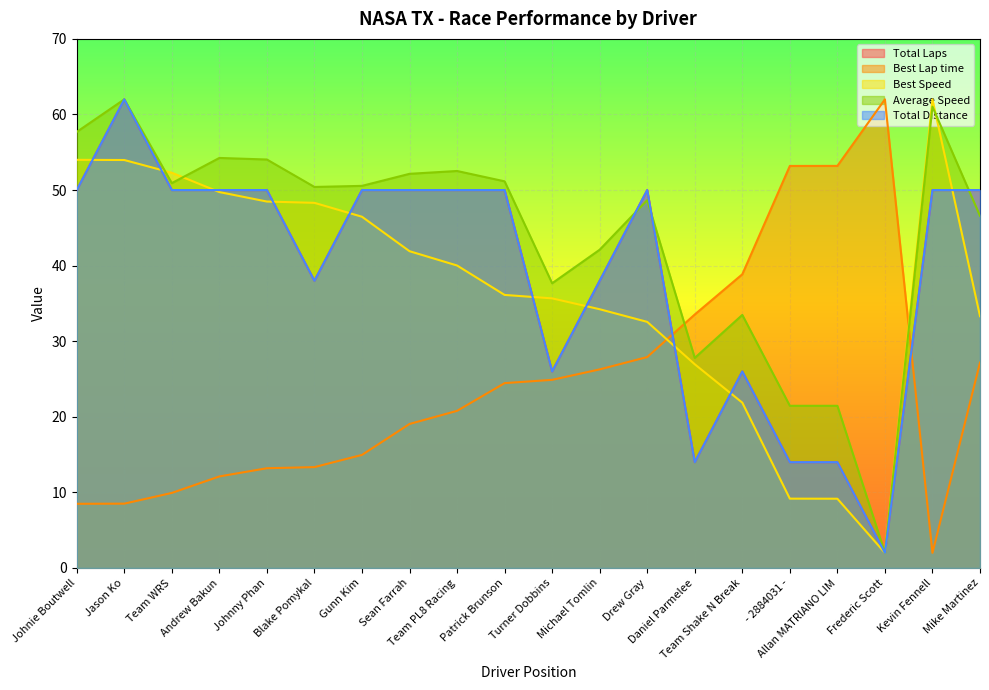

What is the label of the 8th point from the left?

Sean Farrah